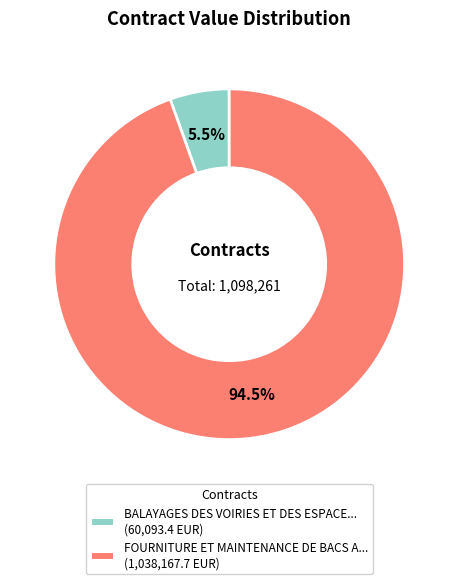

Is there a majority slice in this chart?

Yes